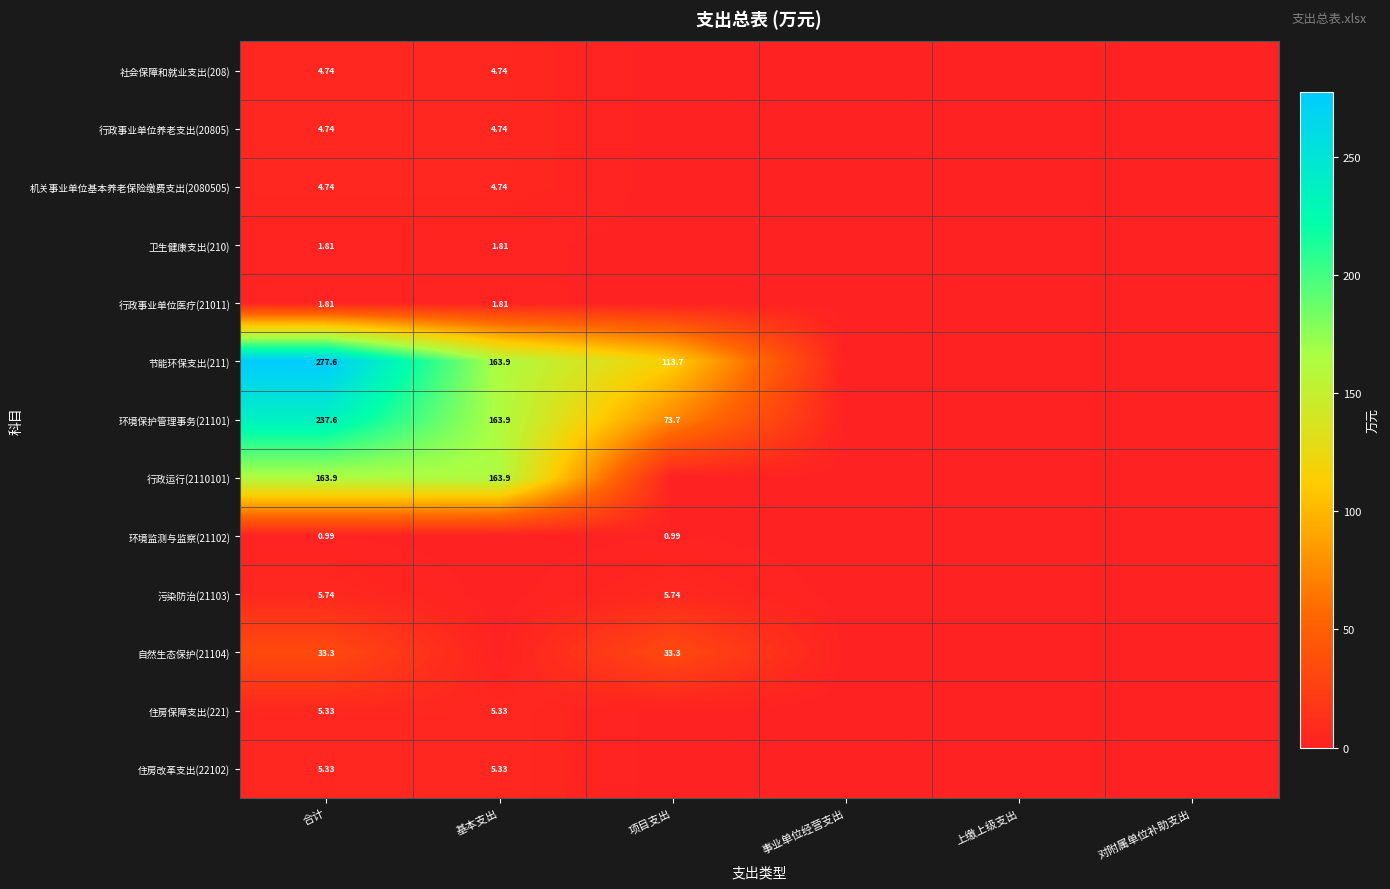

What is the difference between the maximum and second lowest values in the 行政事业单位医疗(21011) series?

1.8